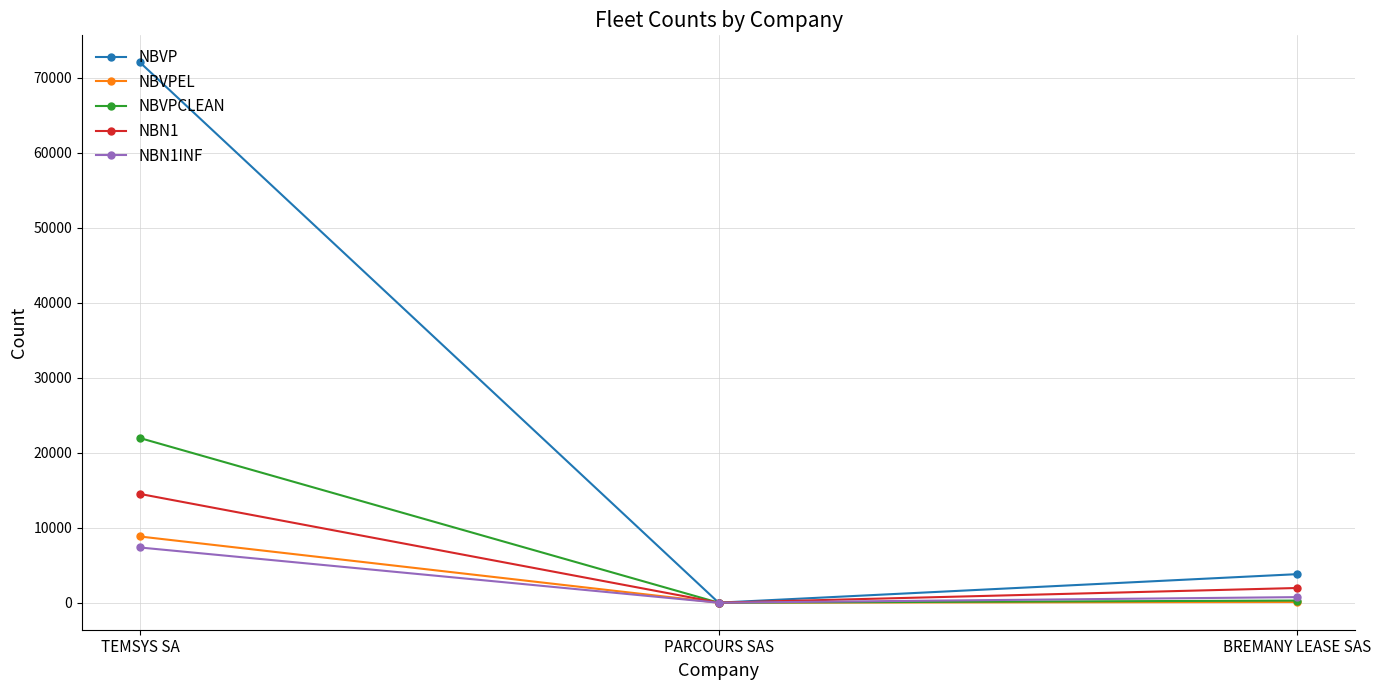

Between PARCOURS SAS and BREMANY LEASE SAS, which series saw the biggest shift?

NBVP